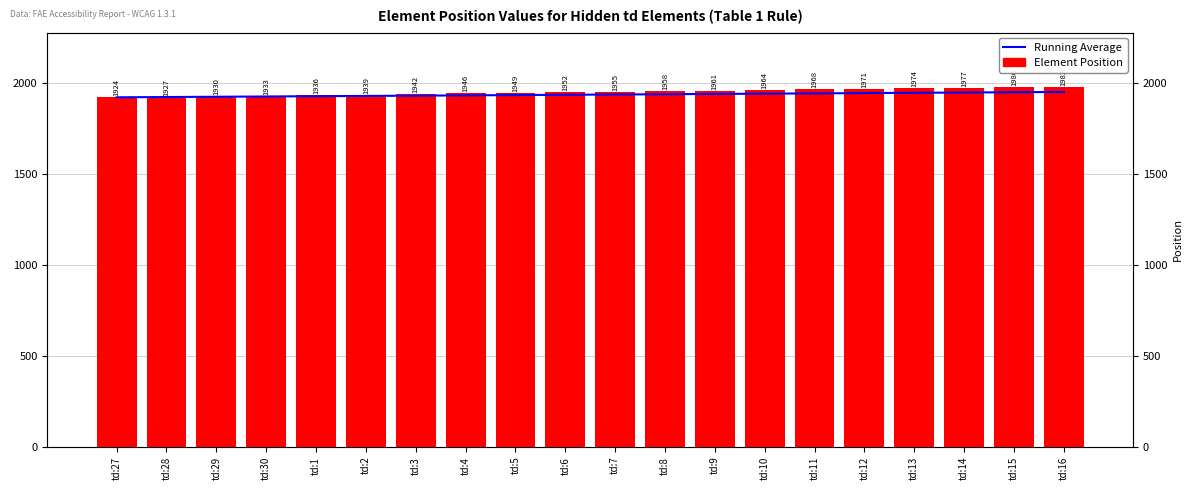

Which series has the widest spread of values?

Element Position